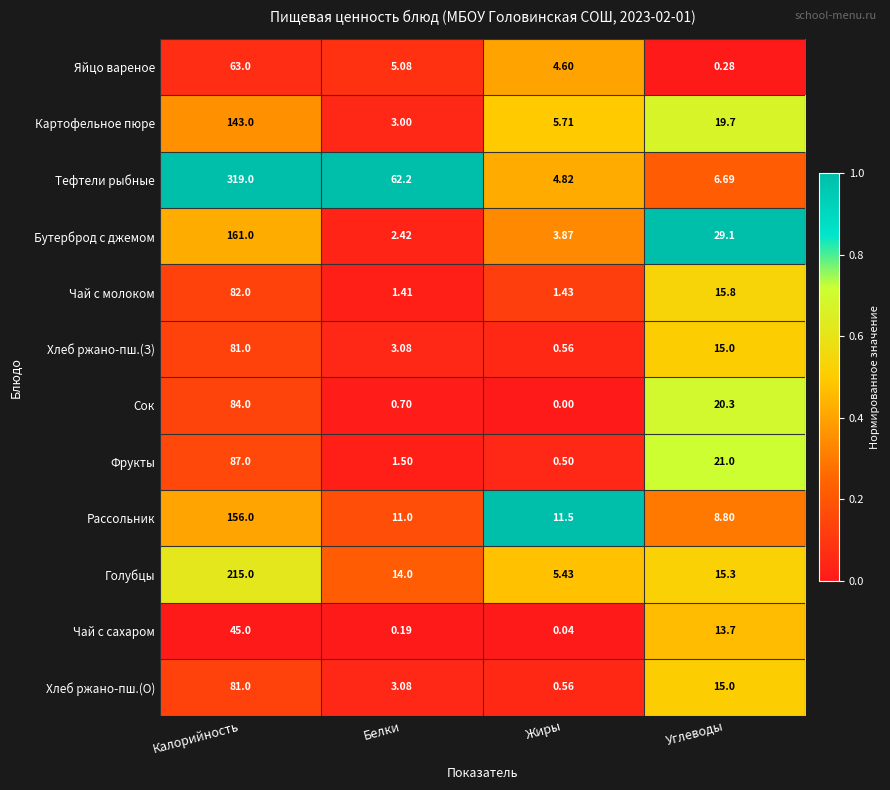

Rank the categories by Тефтели рыбные value from highest to lowest.

Калорийность, Белки, Углеводы, Жиры